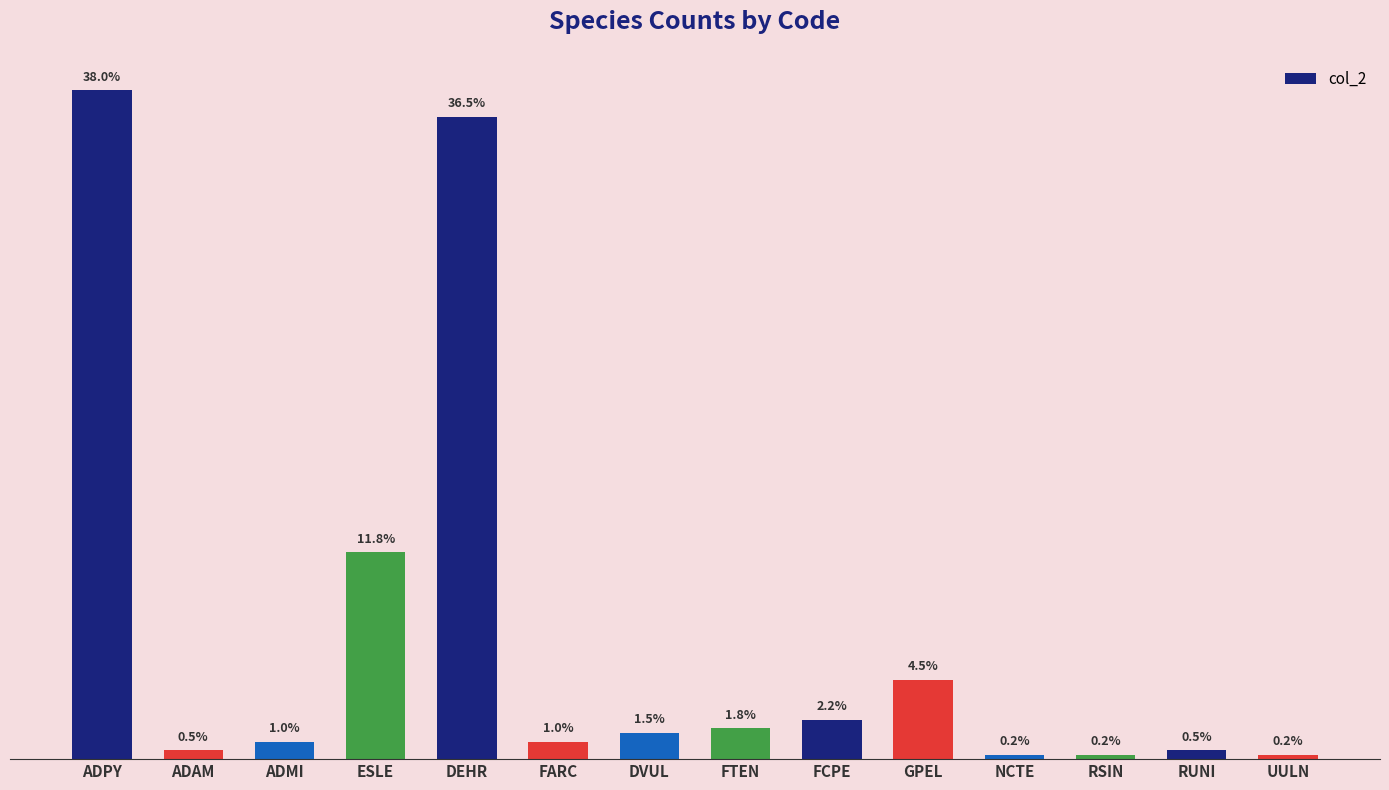

Does the chart contain any negative values?

No